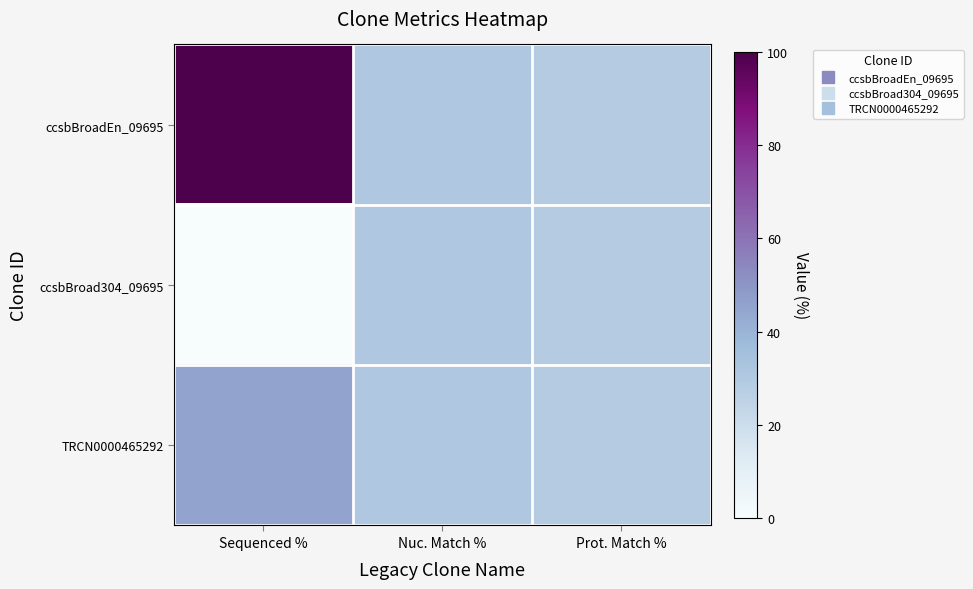

At which category is the sum across all series the highest?

Sequenced %